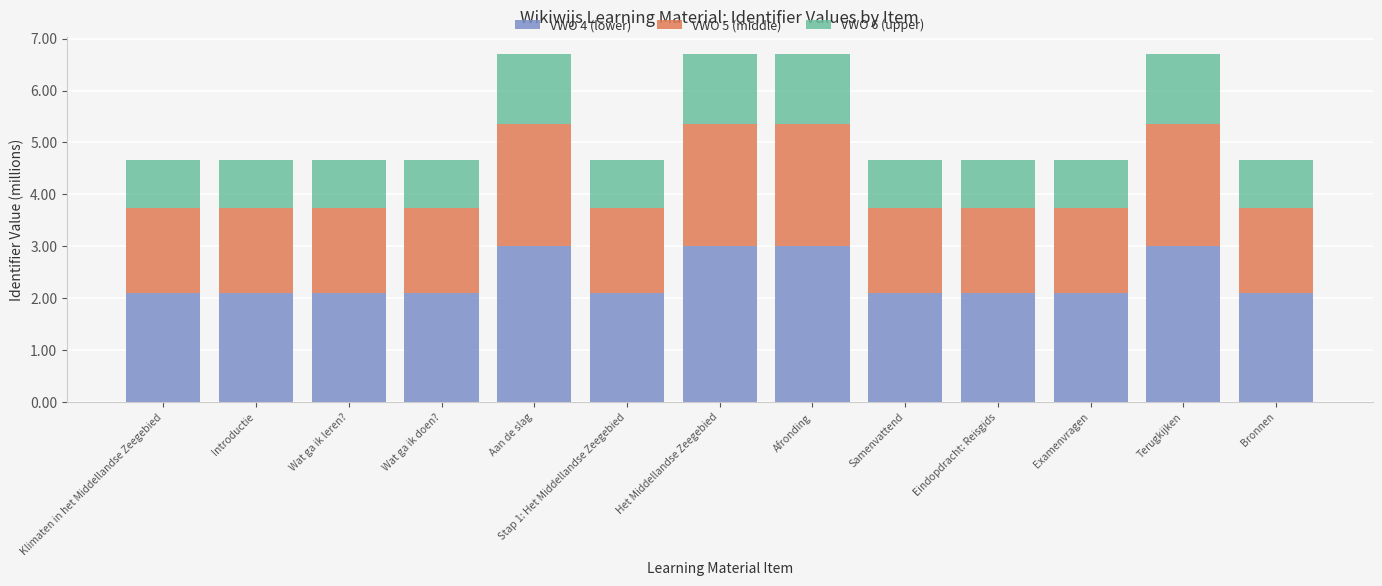

True or false: VWO 4 (lower) has a value of 2.1 at Stap 1: Het Middellandse Zeegebied.

True